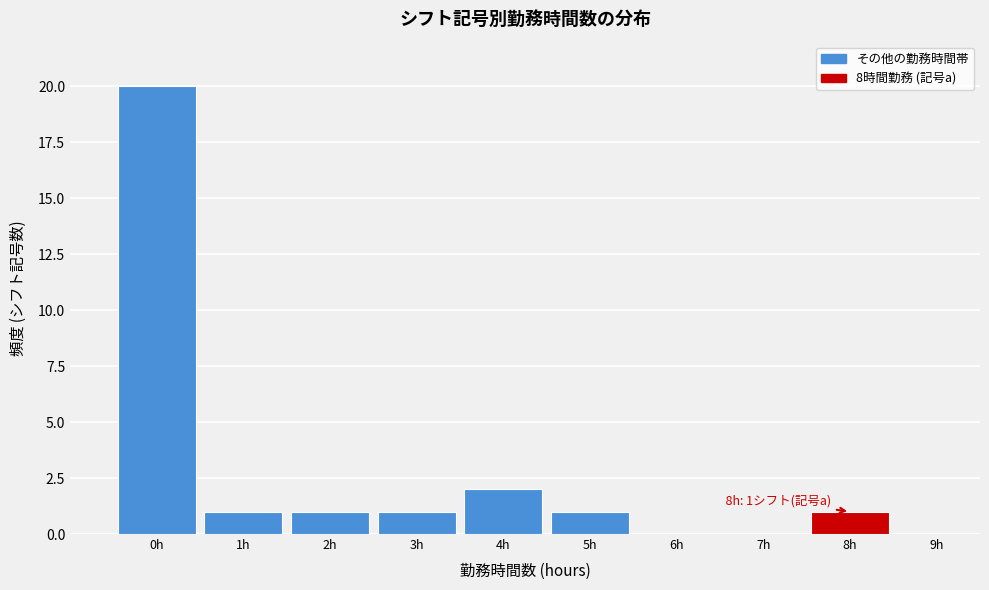

Over which range of the x-axis is the bar tallest?

-0.5 to 0.5